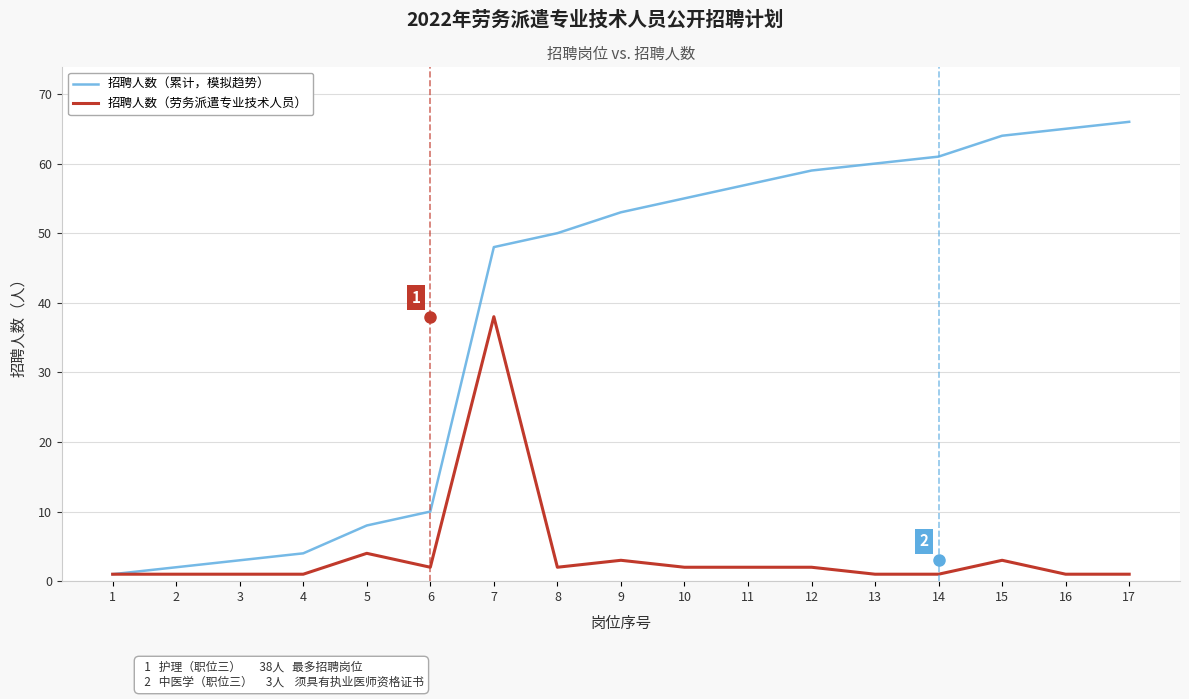

What is the greatest value displayed?

66